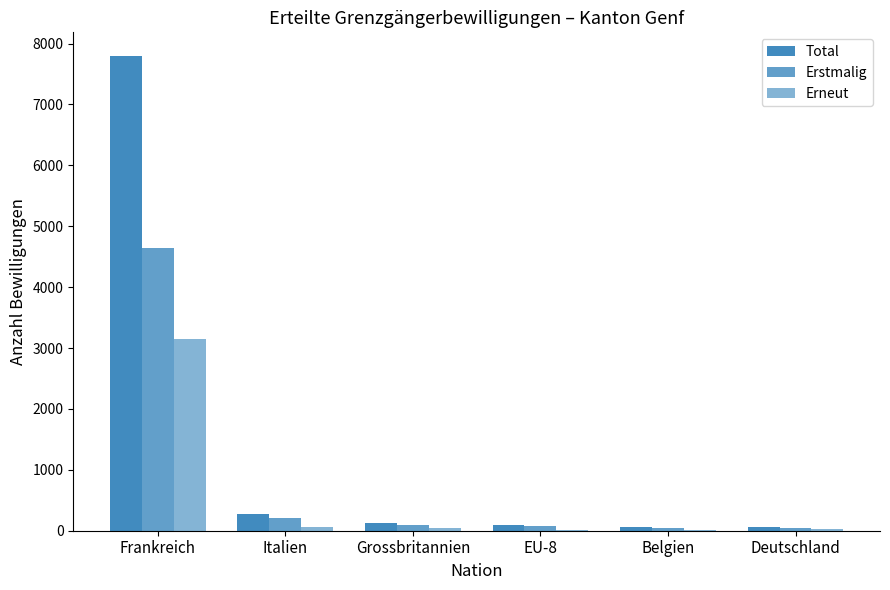

Are the bars horizontal?

No